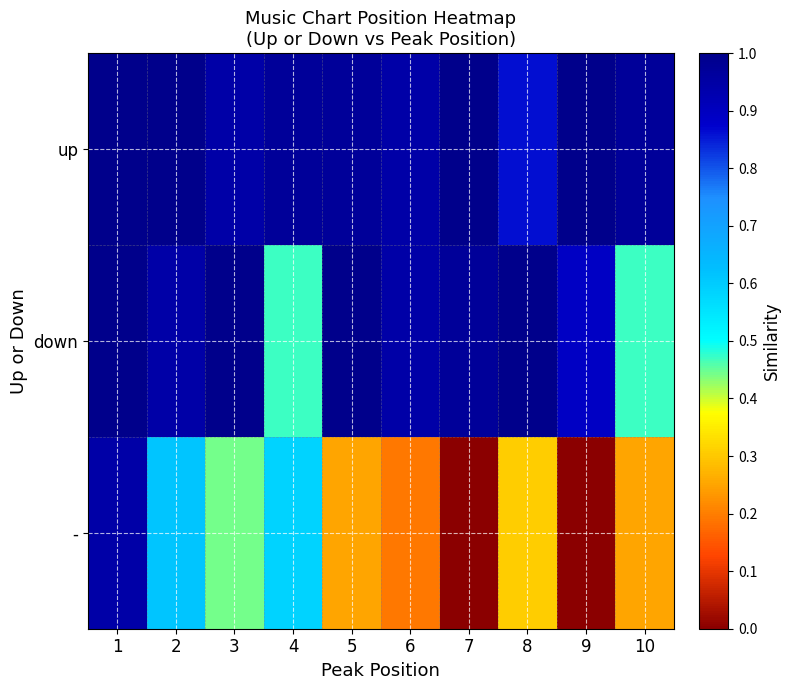

How many series are shown in this chart?

3